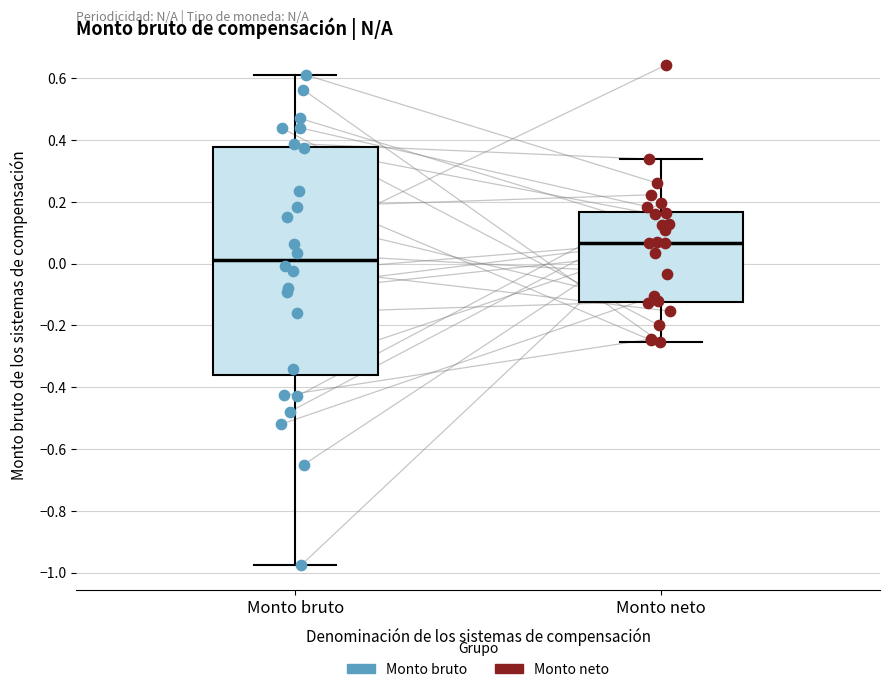

Reading left to right, read every box against the y-axis: the position of its median line, the range the box covers, and the ends of its whiskers. The values are not printed on the chart, so give them approximately, as read against the axis.

Monto bruto: median 0.02, box -0.36 to 0.38, whiskers -0.98 to 0.62
Monto neto: median 0.06, box -0.12 to 0.16, whiskers -0.26 to 0.34